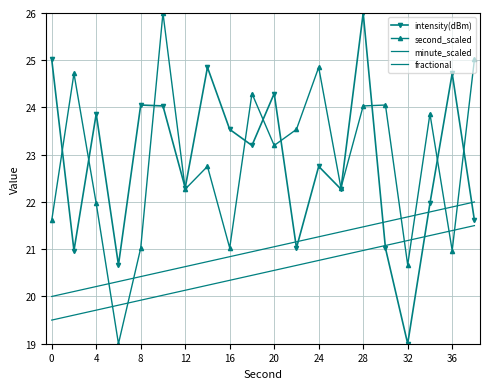

Reading left to right, what are all the values shown in this chart?

intensity(dBm): 25.0	21.0	23.9	20.7	24.1	24.0	22.3	24.9	23.5	23.2	24.3	21.0	22.8	22.3	26.0	21.0	19.0	22.0	24.7	21.6
second_scaled: 21.6	24.7	22.0	19.0	21.0	26.0	22.3	22.8	21.0	24.3	23.2	23.5	24.9	22.3	24.0	24.1	20.7	23.9	21.0	25.0
minute_scaled: 20.0	20.1	20.2	20.3	20.4	20.5	20.6	20.7	20.8	20.9	21.1	21.2	21.3	21.4	21.5	21.6	21.7	21.8	21.9	22.0
fractional: 19.5	19.6	19.7	19.8	19.9	20.0	20.1	20.2	20.3	20.4	20.6	20.7	20.8	20.9	21.0	21.1	21.2	21.3	21.4	21.5